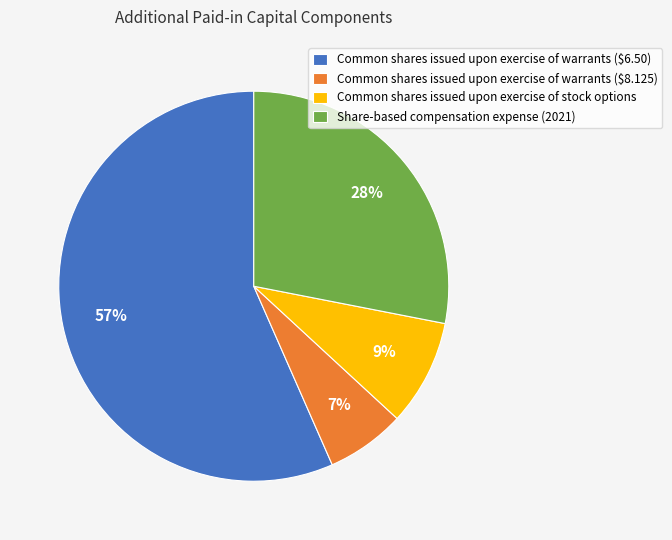

Is it true that Common shares issued upon exercise of stock options is 9% of the pie?

True